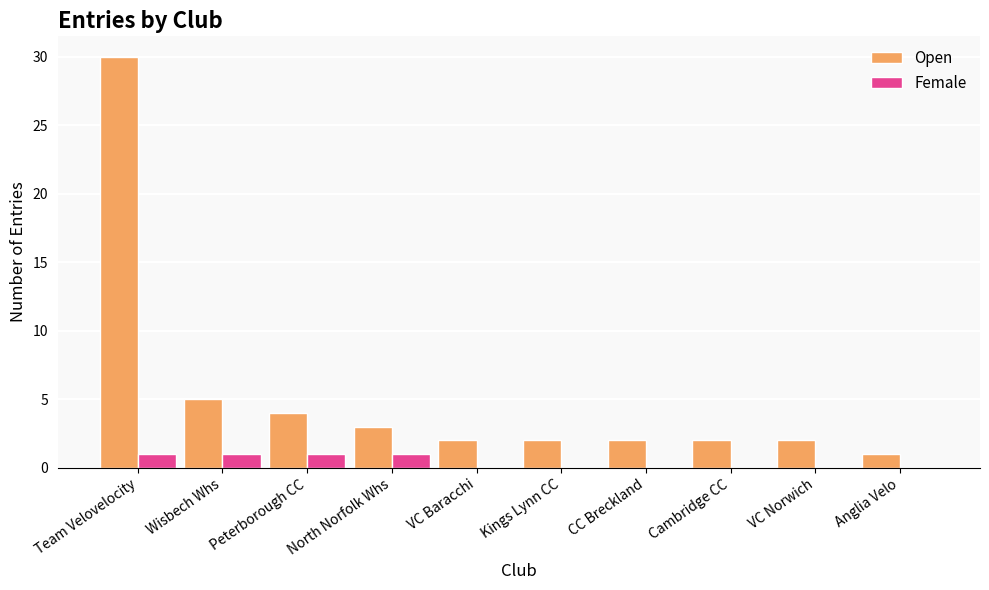

What are all the series names shown in the legend?

Open, Female